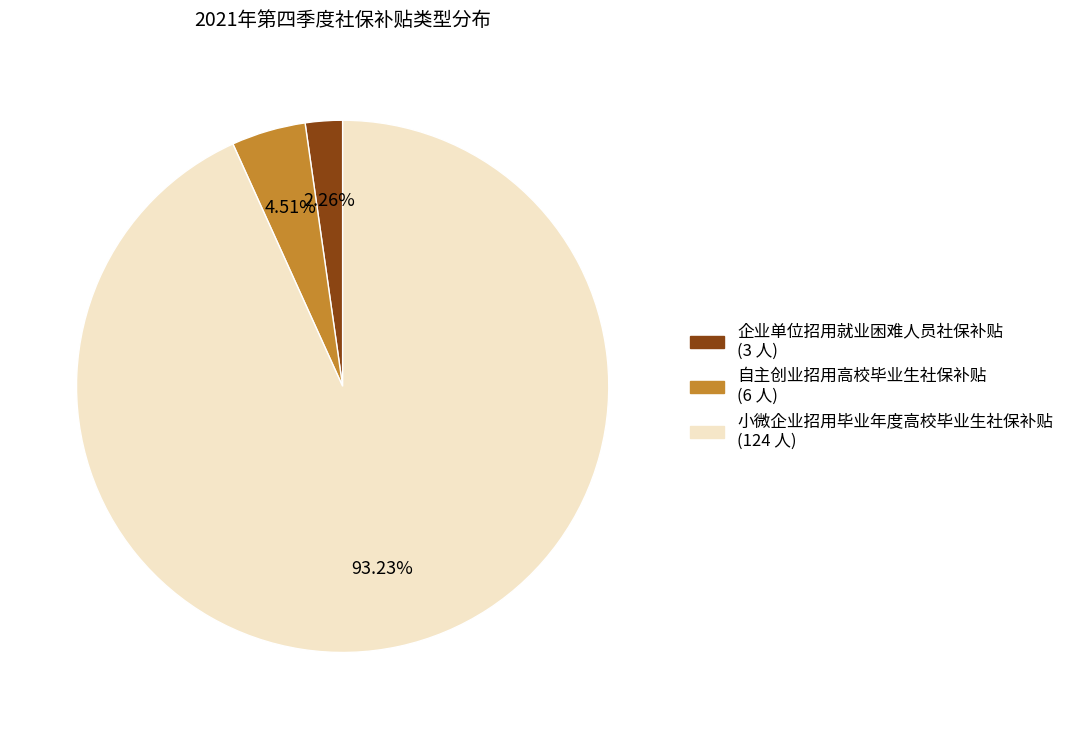

Rank the categories by value from lowest to highest.

企业单位招用就业困难人员社保补贴, 自主创业招用高校毕业生社保补贴, 小微企业招用毕业年度高校毕业生社保补贴